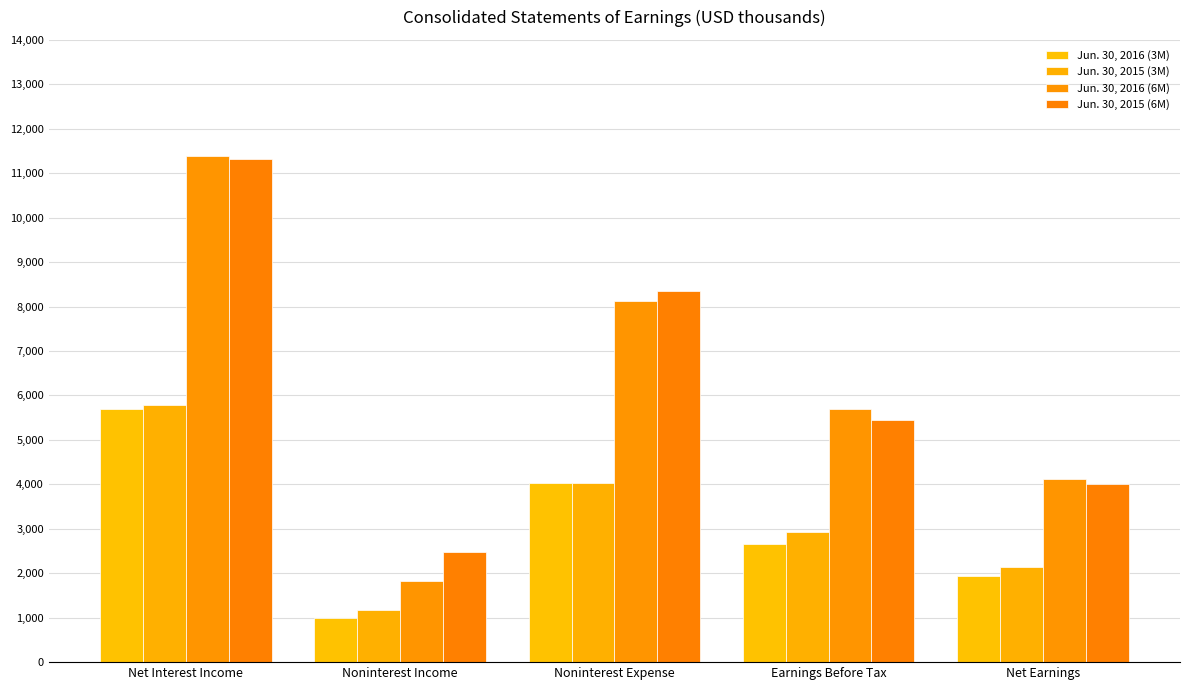

Between Noninterest Expense and Earnings Before Tax, which series saw the biggest shift?

Jun. 30, 2015 (6M)